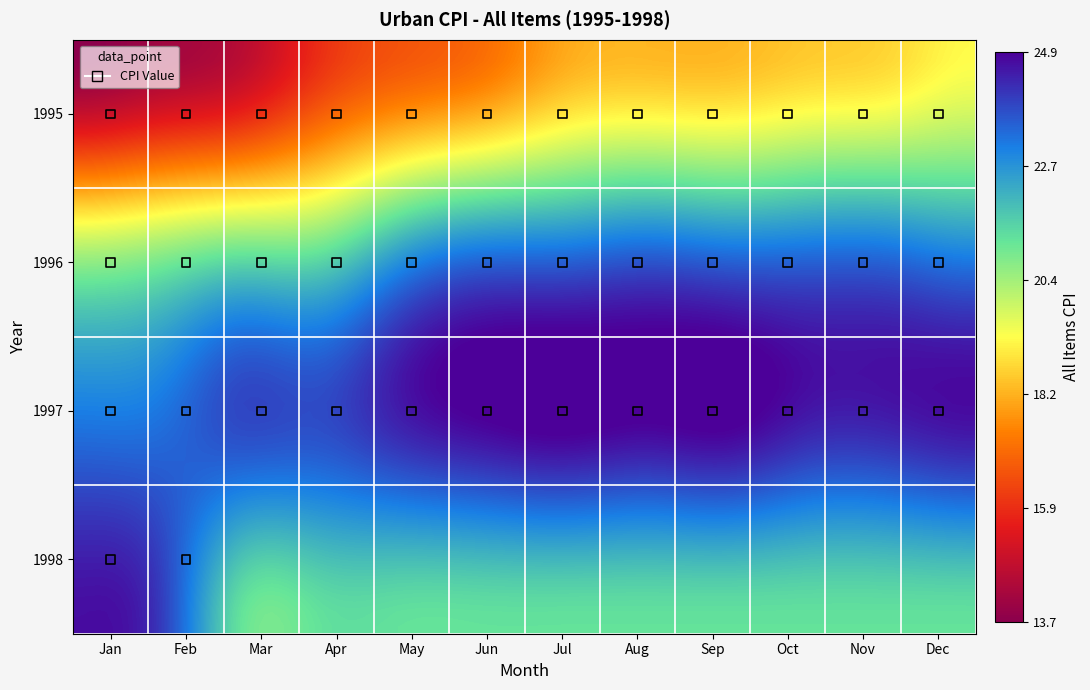

At which category is the sum across all series the highest?

Feb